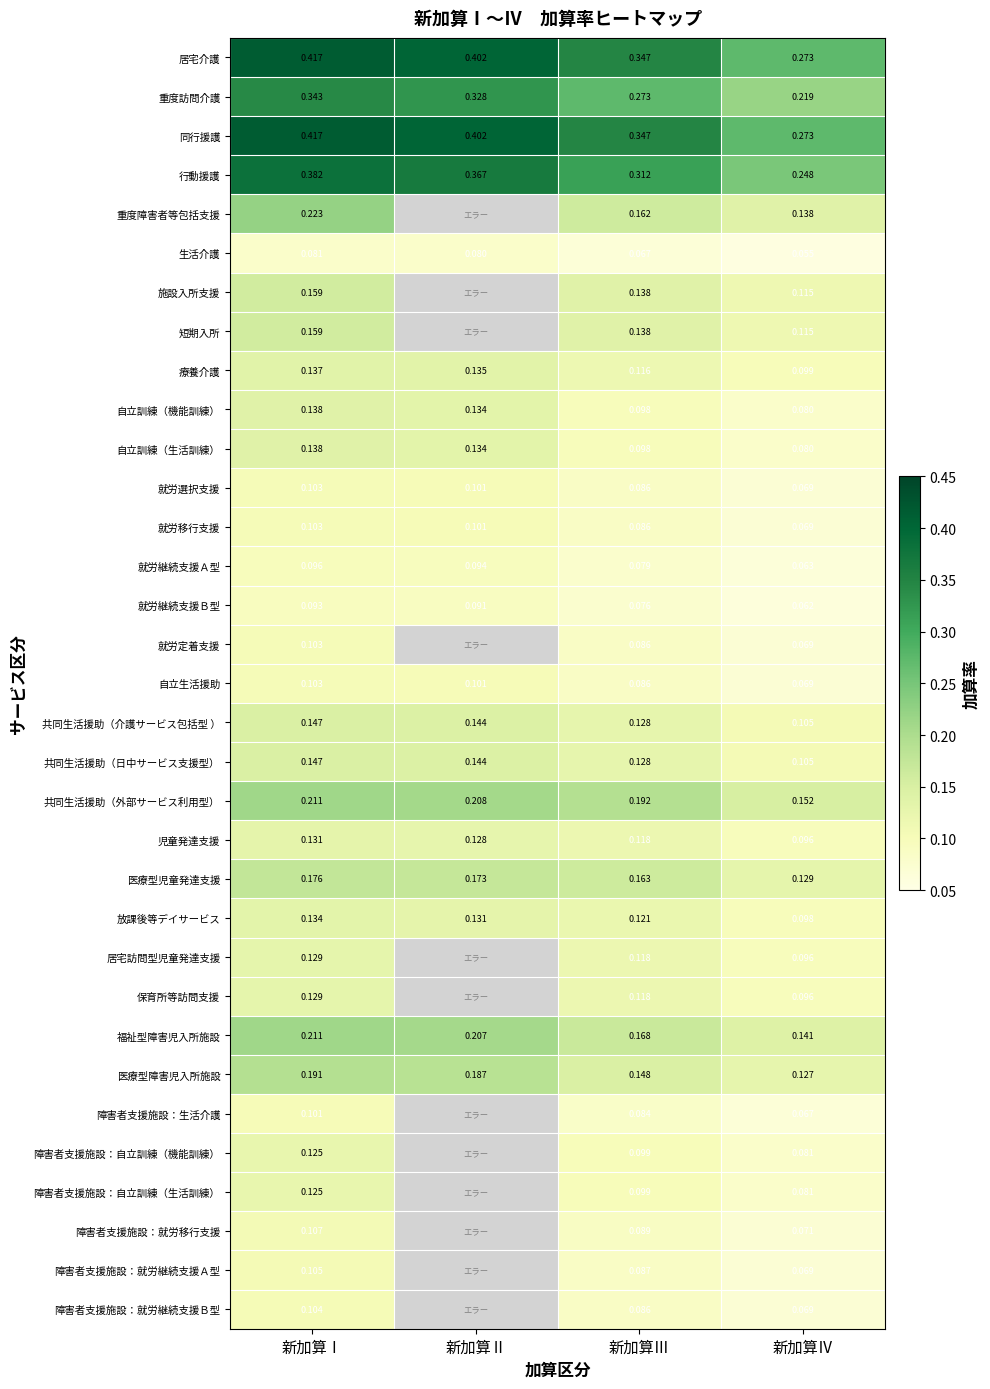

At which label is 重度訪問介護 closest to 0?

新加算Ⅳ